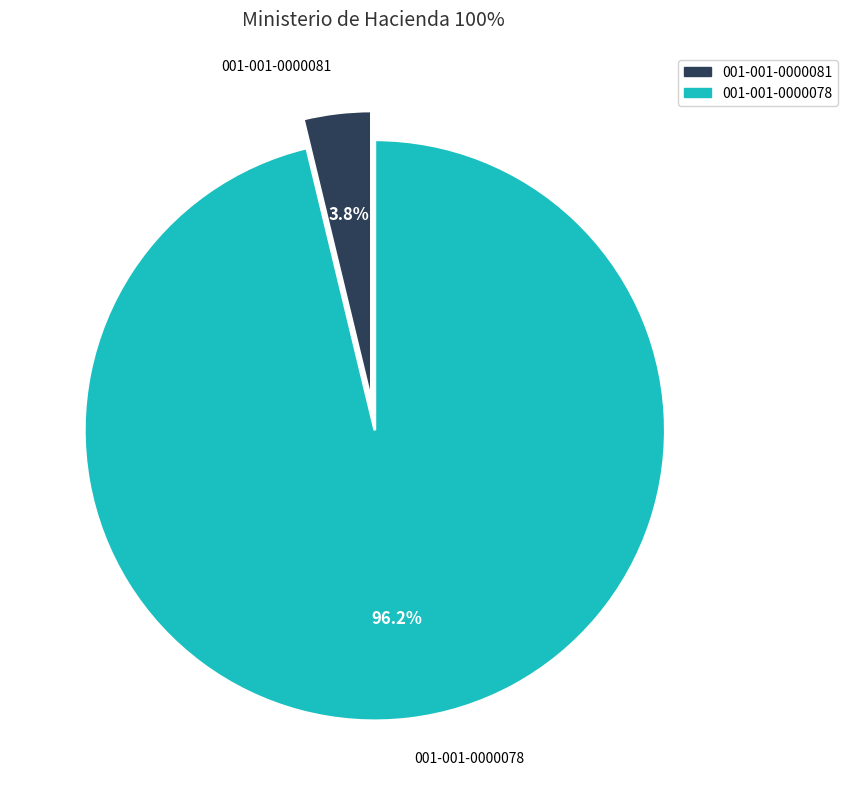

Count the number of slices in the pie.

2